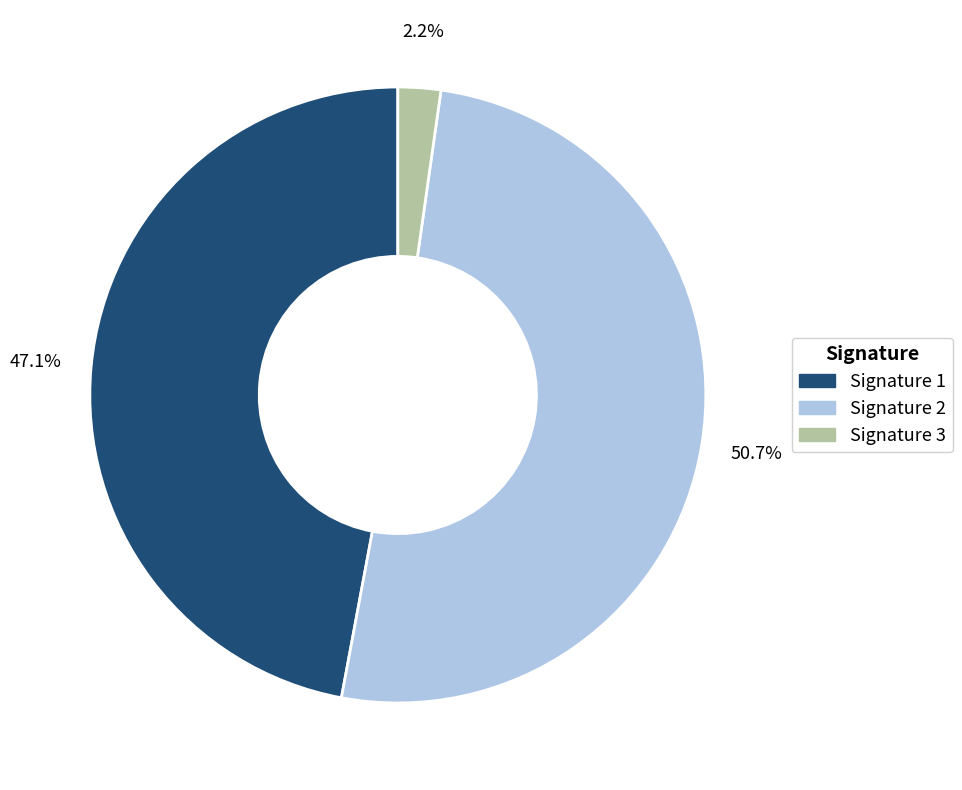

Is there a majority slice in this chart?

Yes